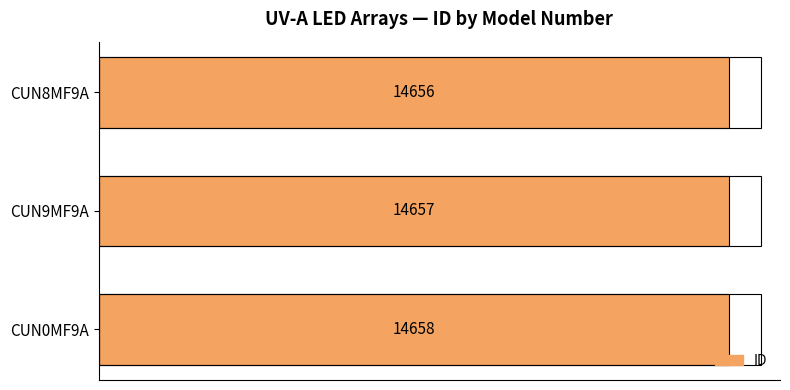

Is it true that the value at CUN9MF9A is 7430?

False